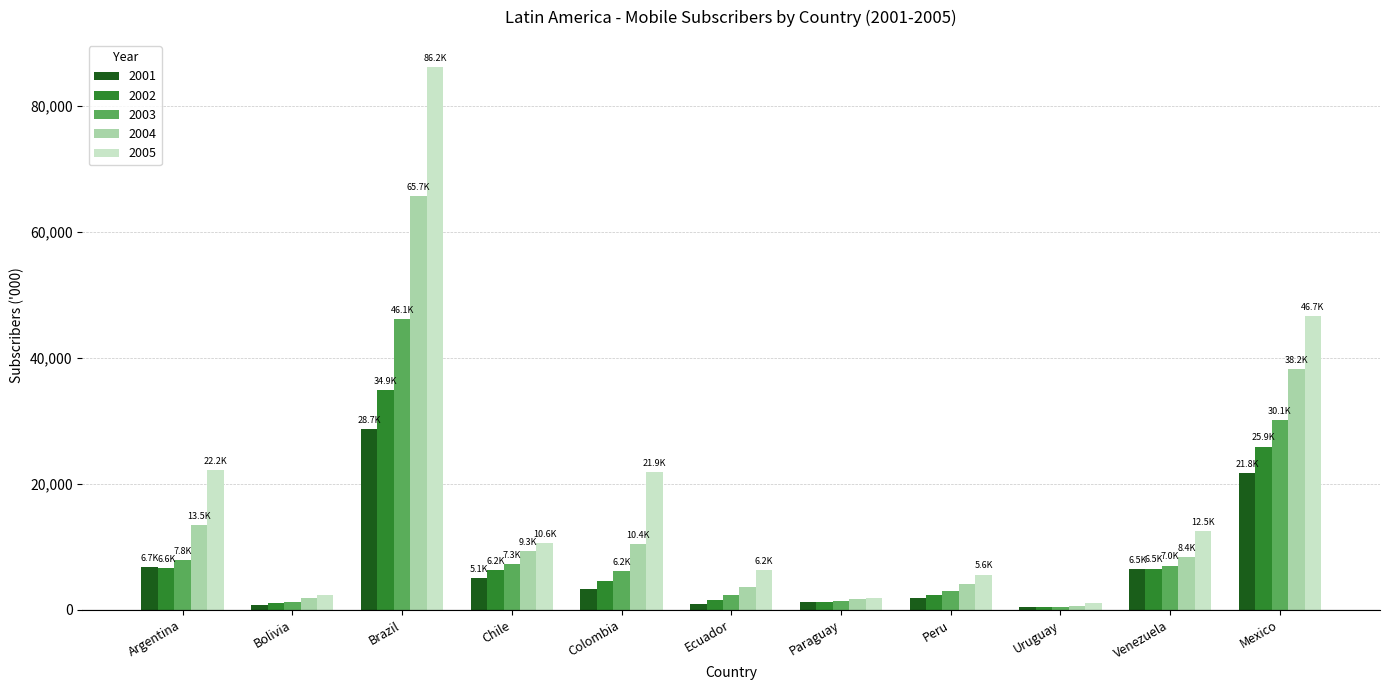

True or false: 2003 has a value of 7268 at Chile.

True